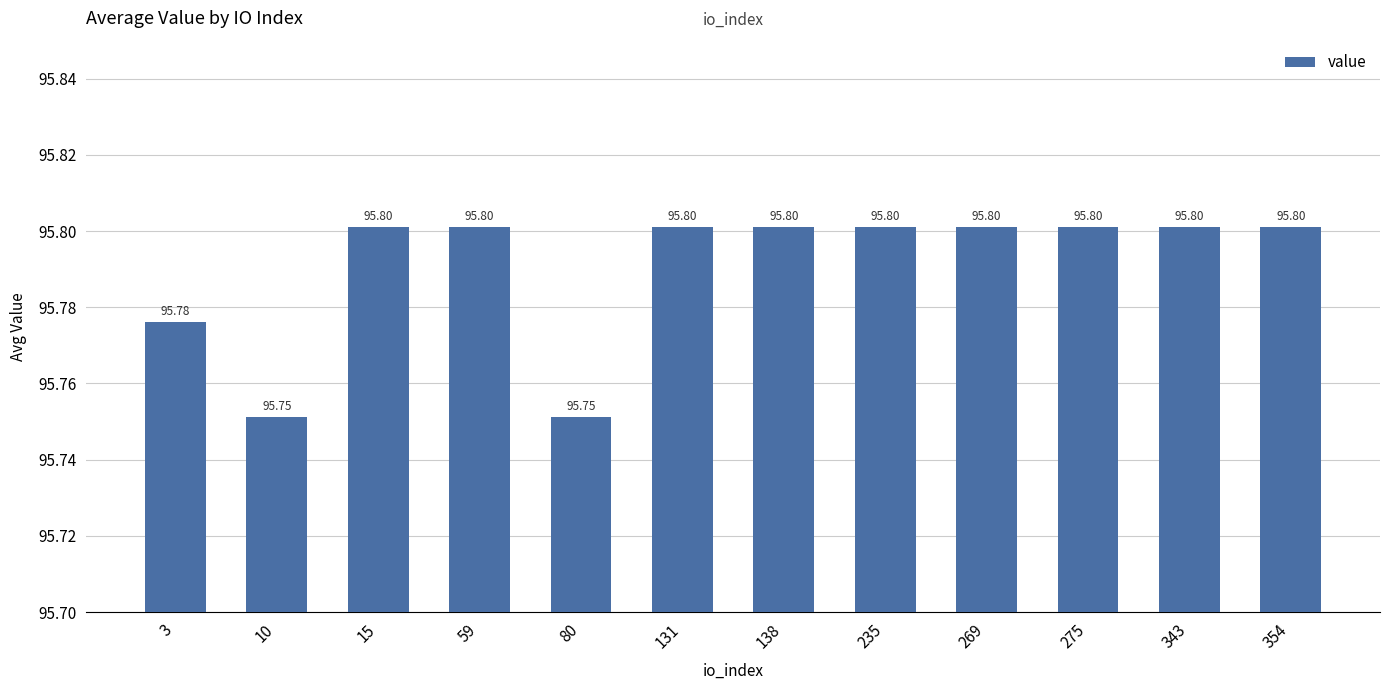

What is the ratio of the value at 343 to the value at 59?

1.0